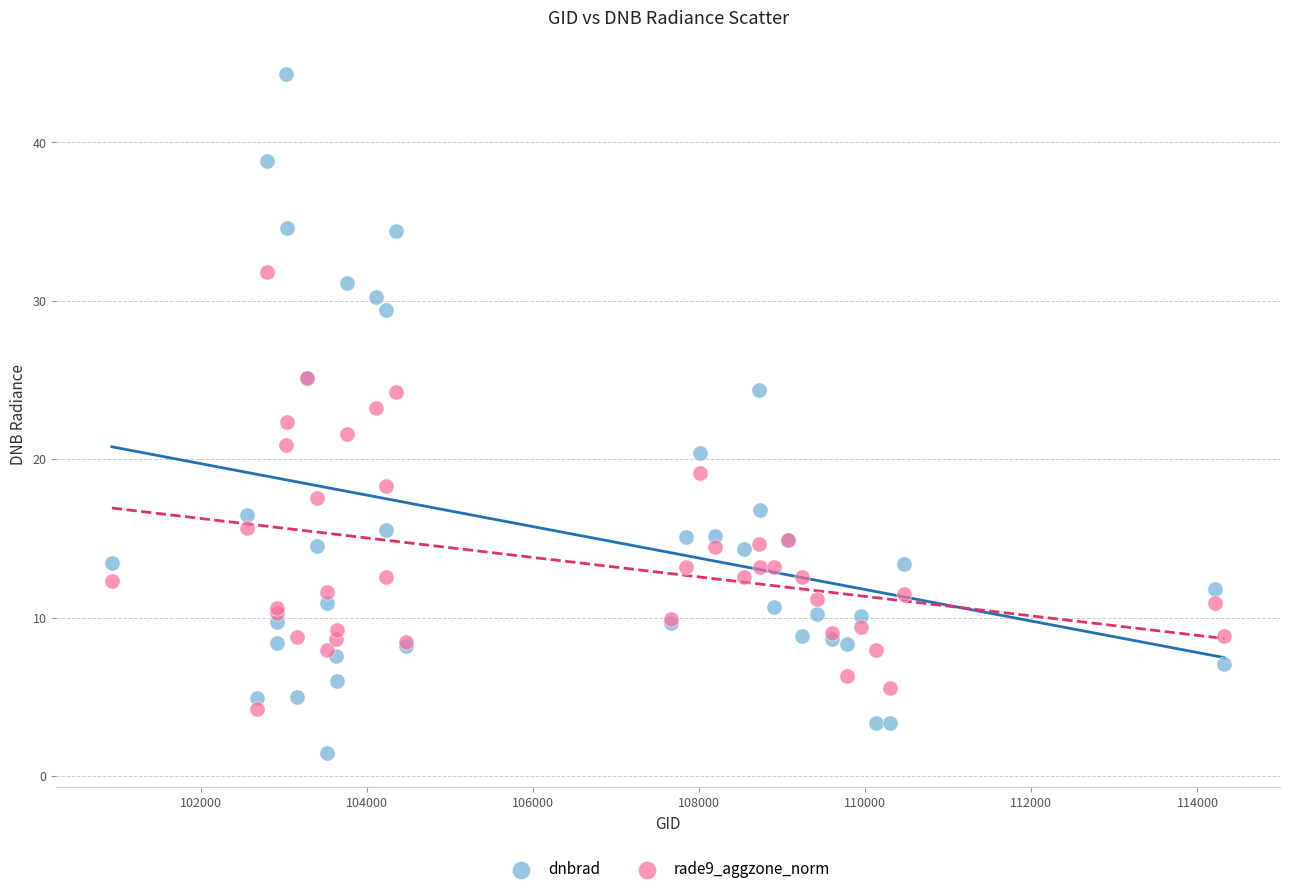

Which series contains the lowest Y value?

dnbrad